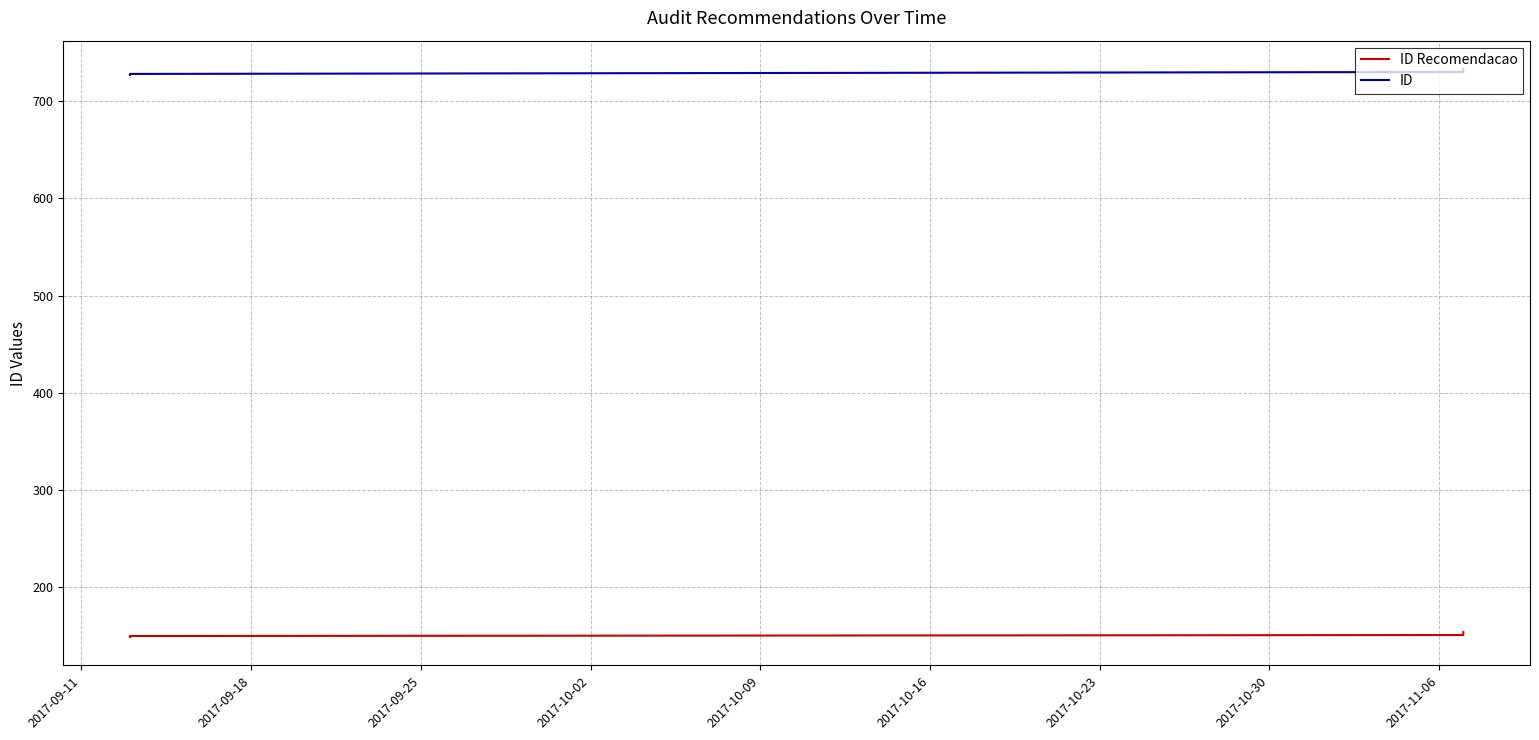

What is the total value across all series at 2017-10-02?

883